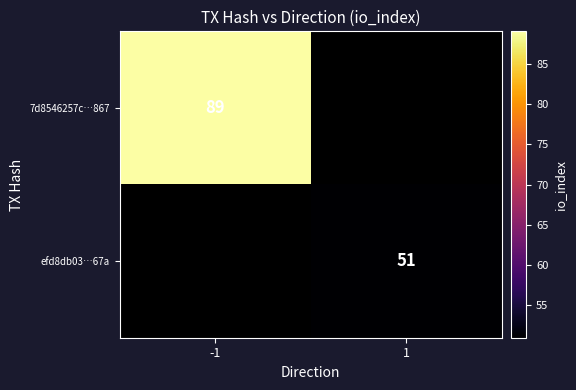

Which category has the highest value across all series?

-1